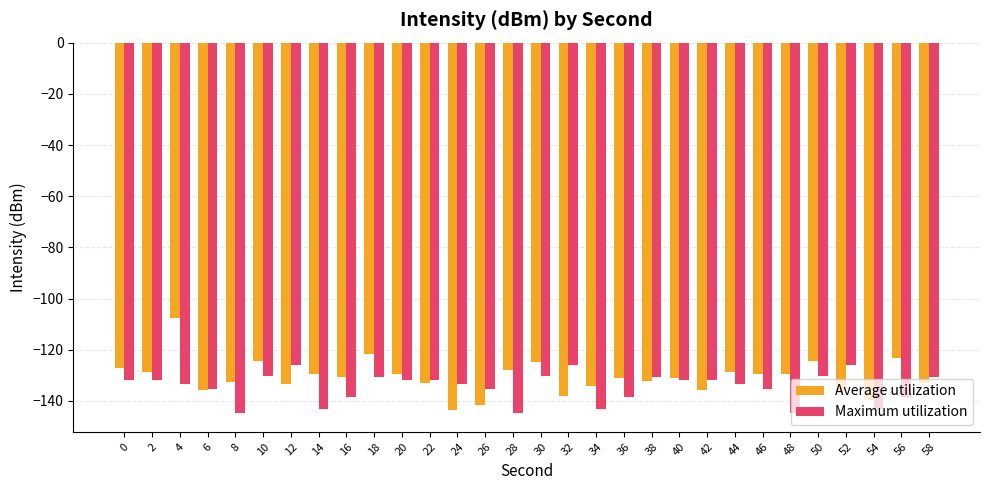

What is the highest value of the Maximum utilization series?

-125.8